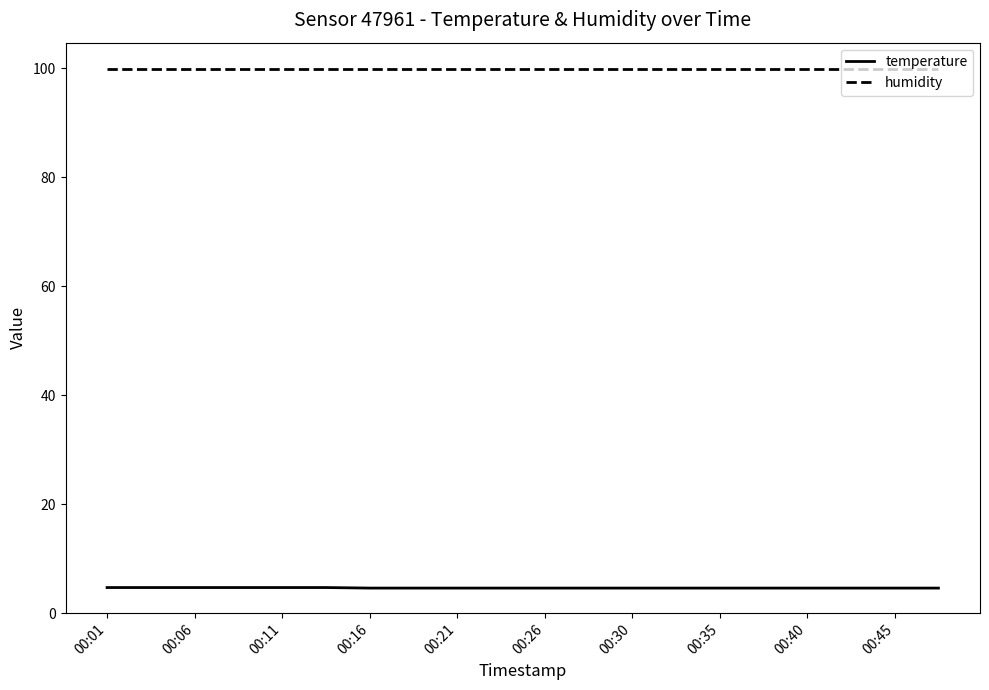

Rank the series by their average value, from lowest to highest.

temperature, humidity